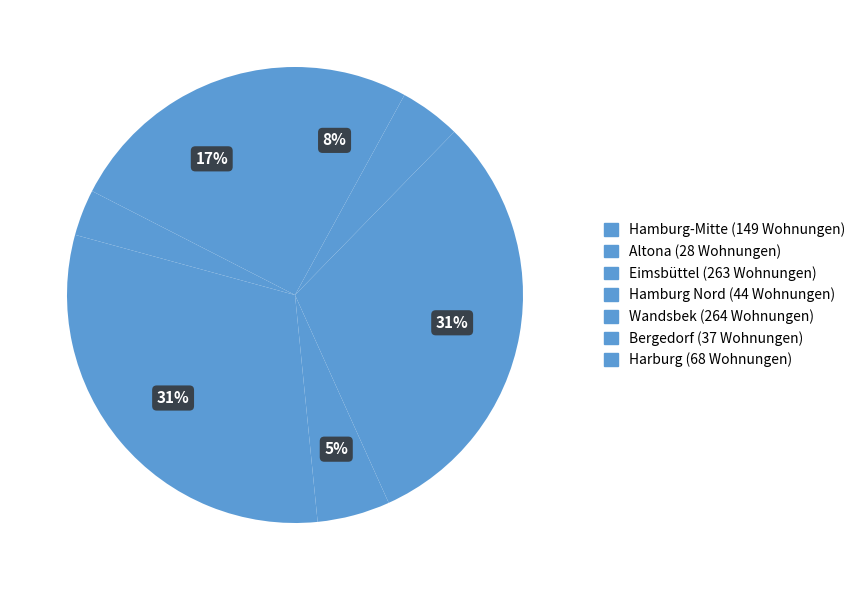

How many slices are in this pie chart?

7